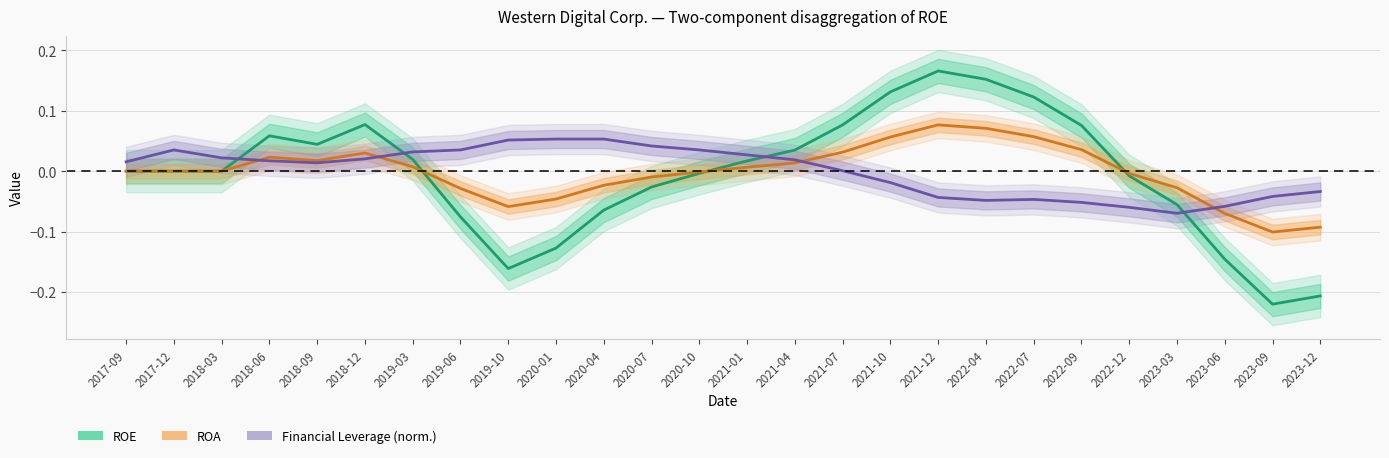

Where is Financial Leverage (normalised) nearest to the value 0?

2021-07